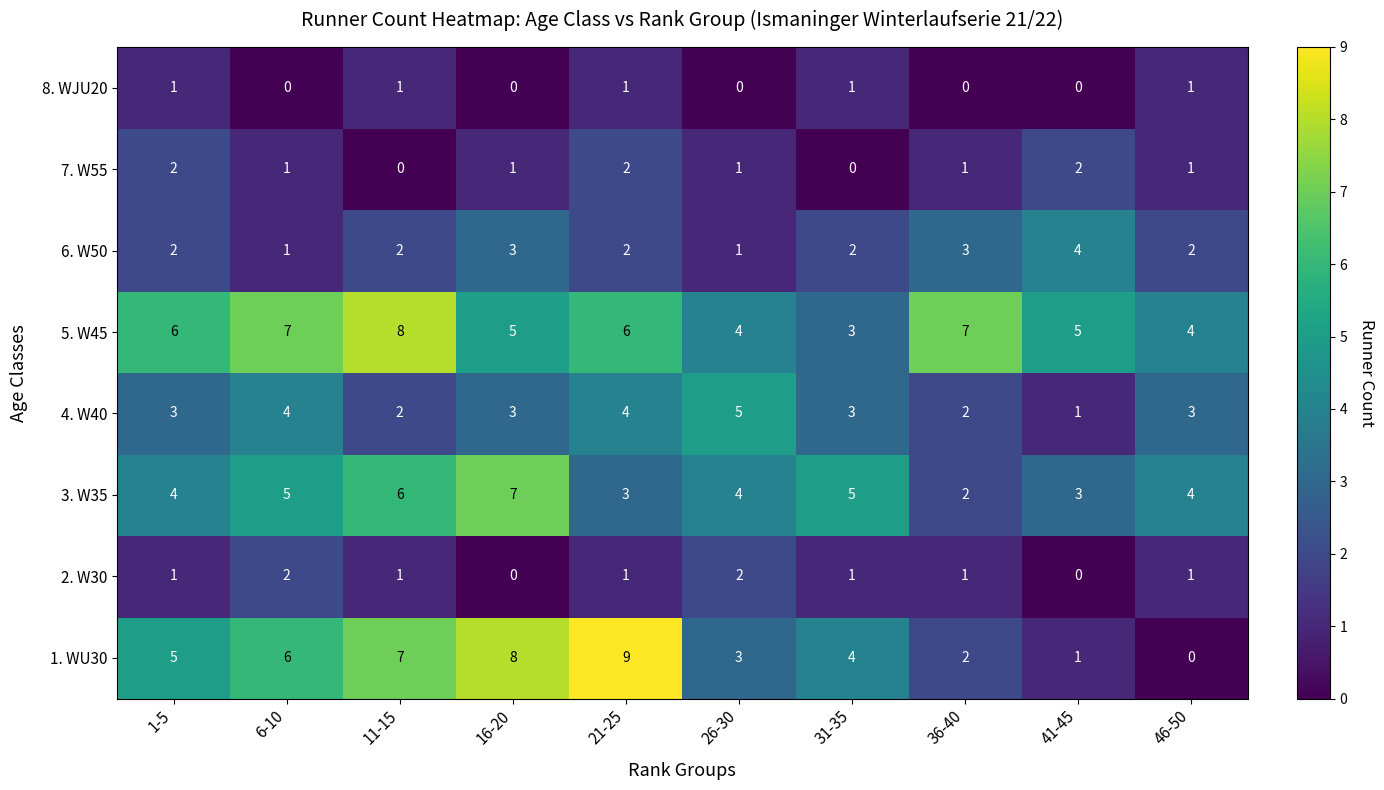

Which series has the largest range (max minus min)?

1. WU30